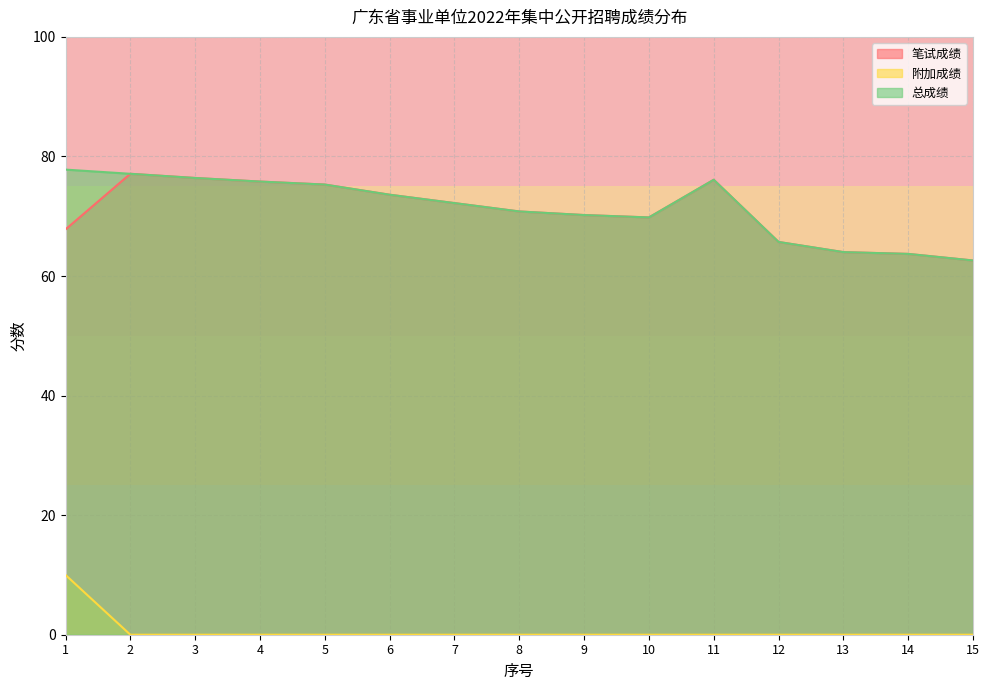

What is the average value of the 总成绩 series?

71.4